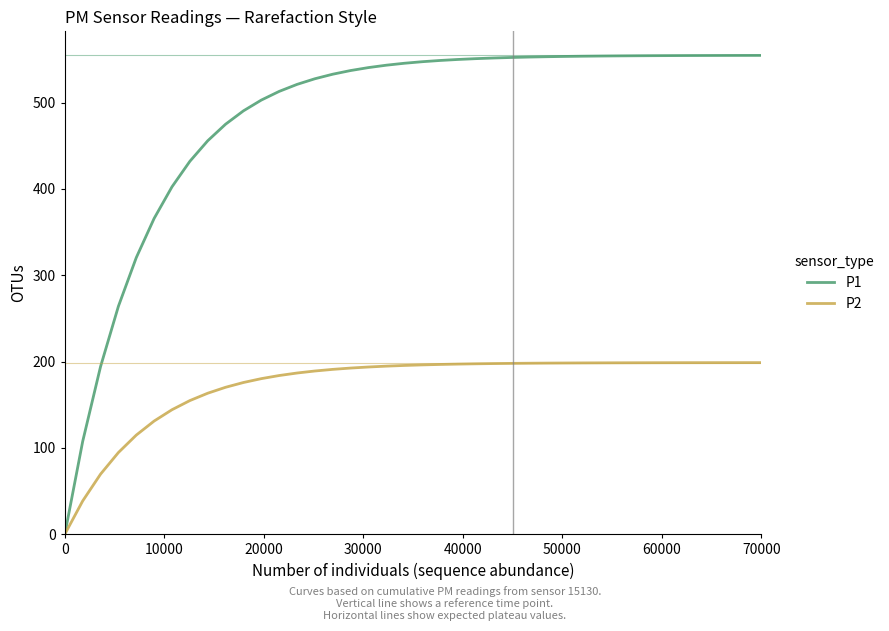

Which series has the widest spread of values?

P1